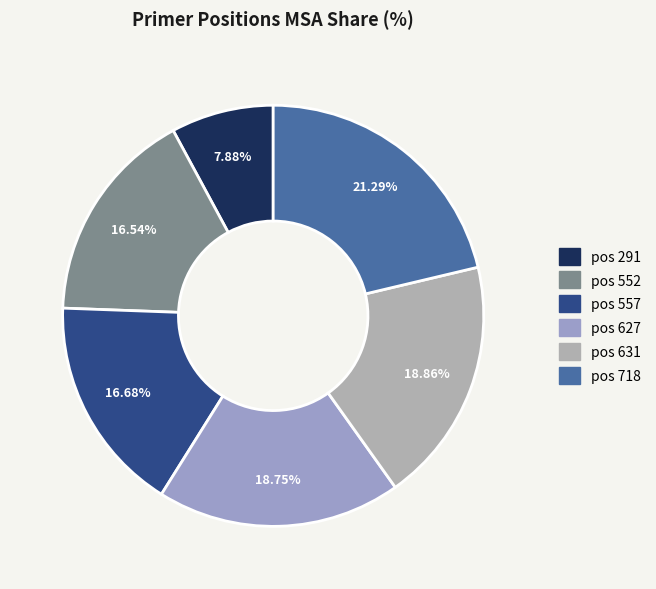

To the nearest percent, what is the difference between the largest and smallest slice percentages?

13%